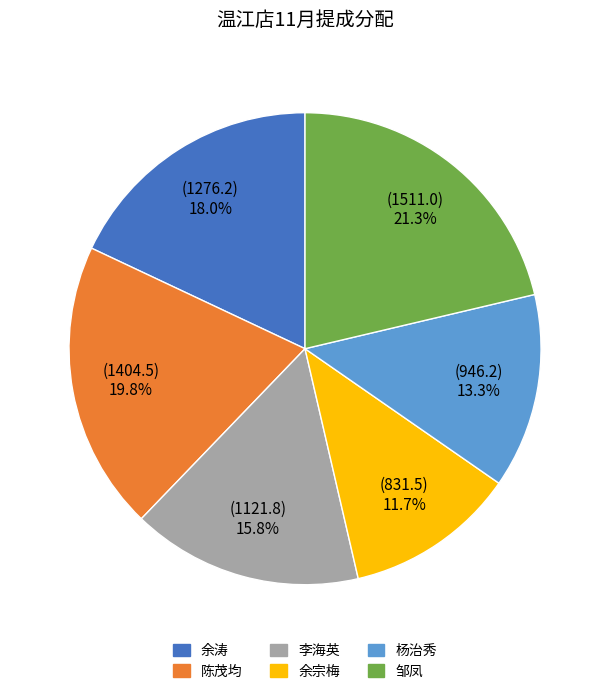

Between 杨治秀 and 邹凤, which is larger?

邹凤